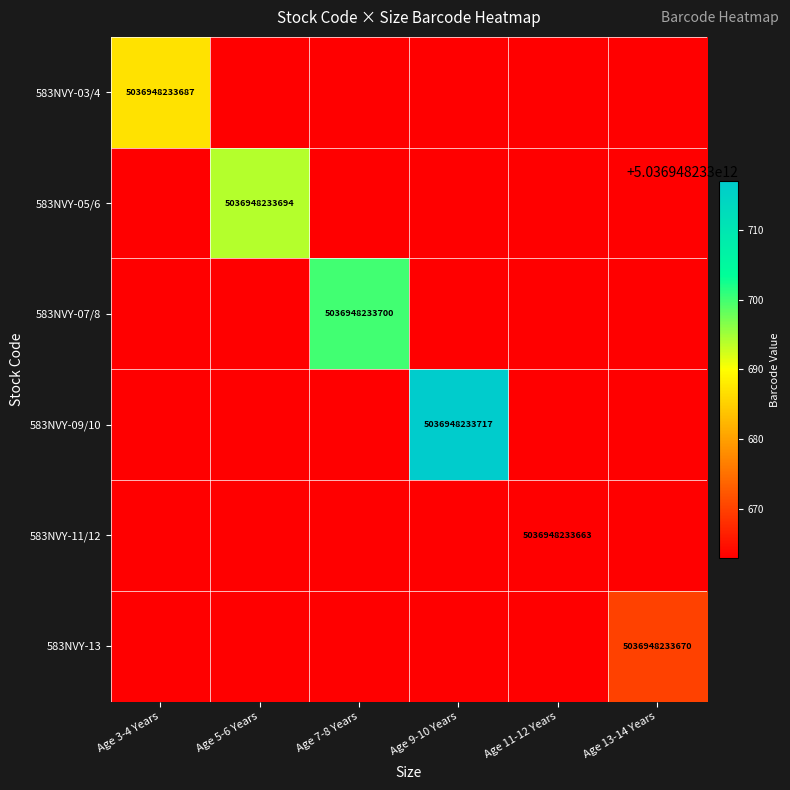

The value of 583NVY-09/10 at Age 9-10 Years is 5036948233717. True or false?

True